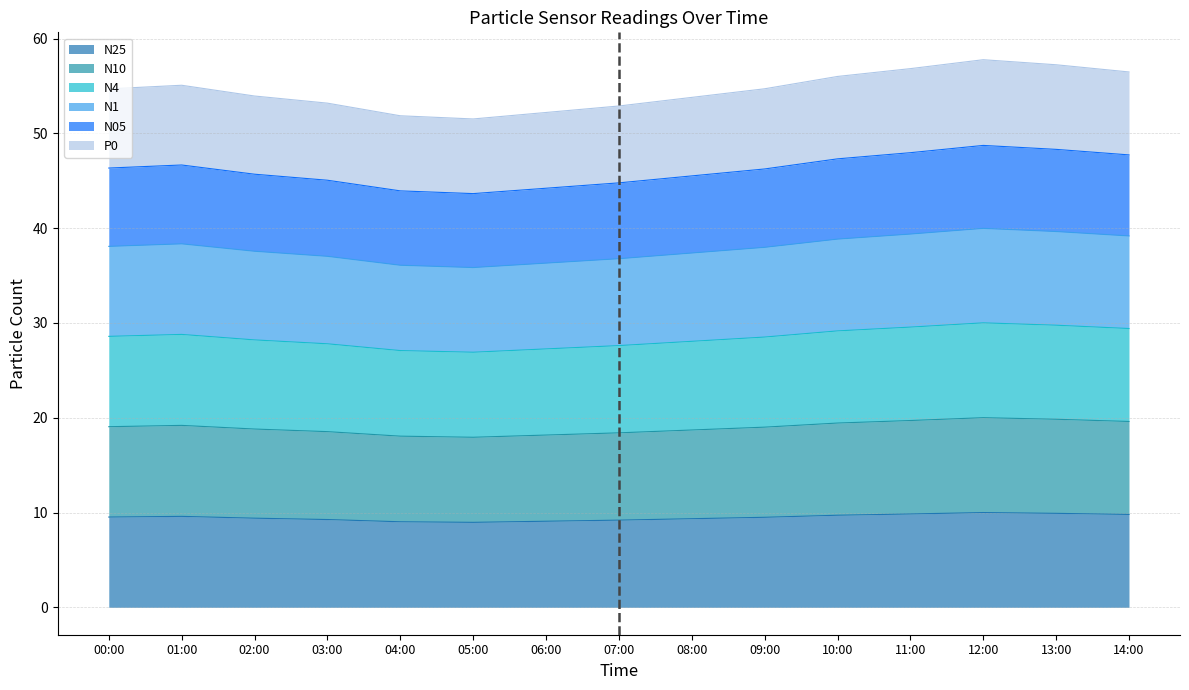

True or false: N4 and N25 cross at least once.

False